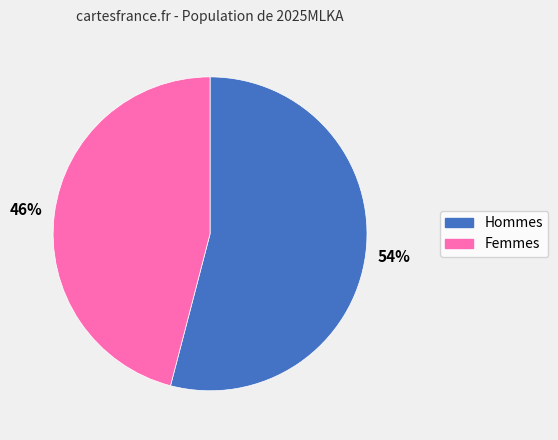

To the nearest percent, what is the difference between the largest and smallest slice percentages?

8%